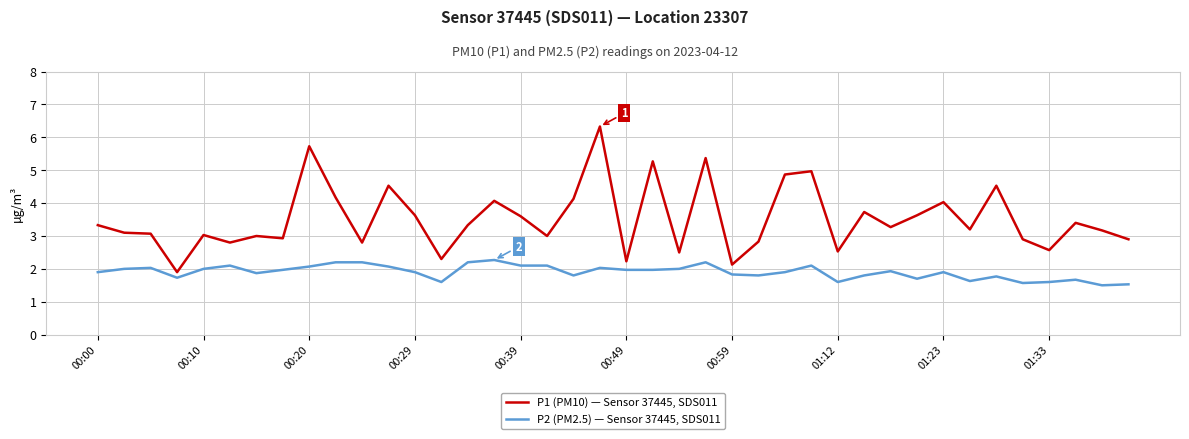

Which series has the largest range (max minus min)?

P1 (PM10) — Sensor 37445, SDS011